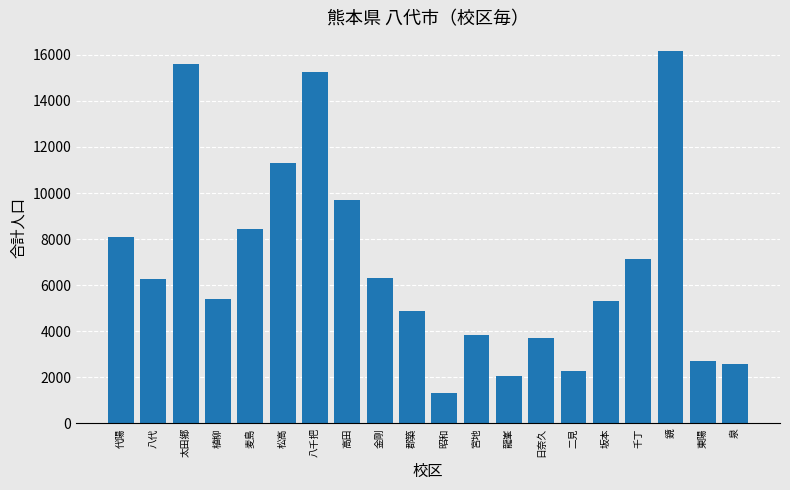

What is the change in value from 金剛 to 日奈久?

-2589